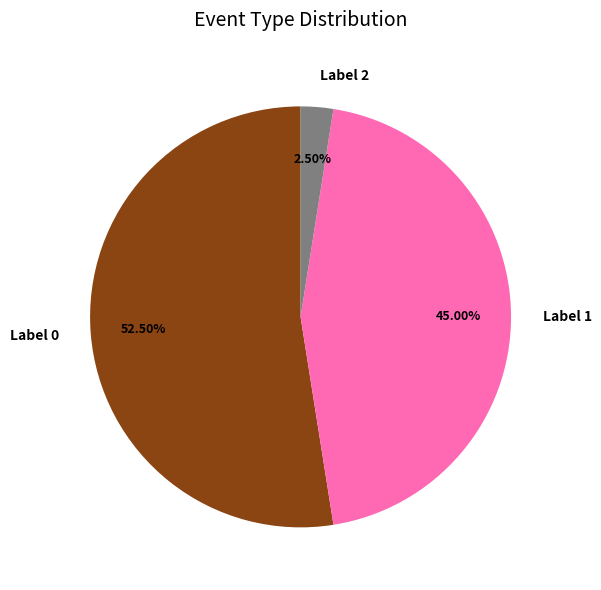

Rank the categories by value from highest to lowest.

Label 0, Label 1, Label 2